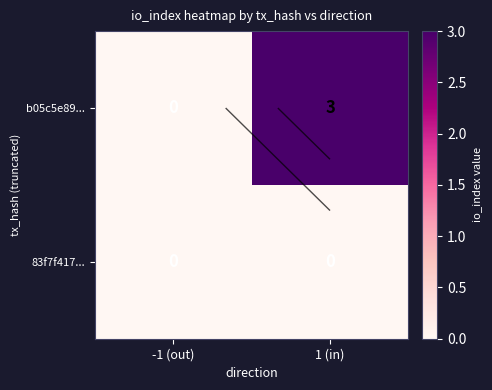

At -1 (out), list the series in order from smallest to largest.

b05c5e89..., 83f7f417...